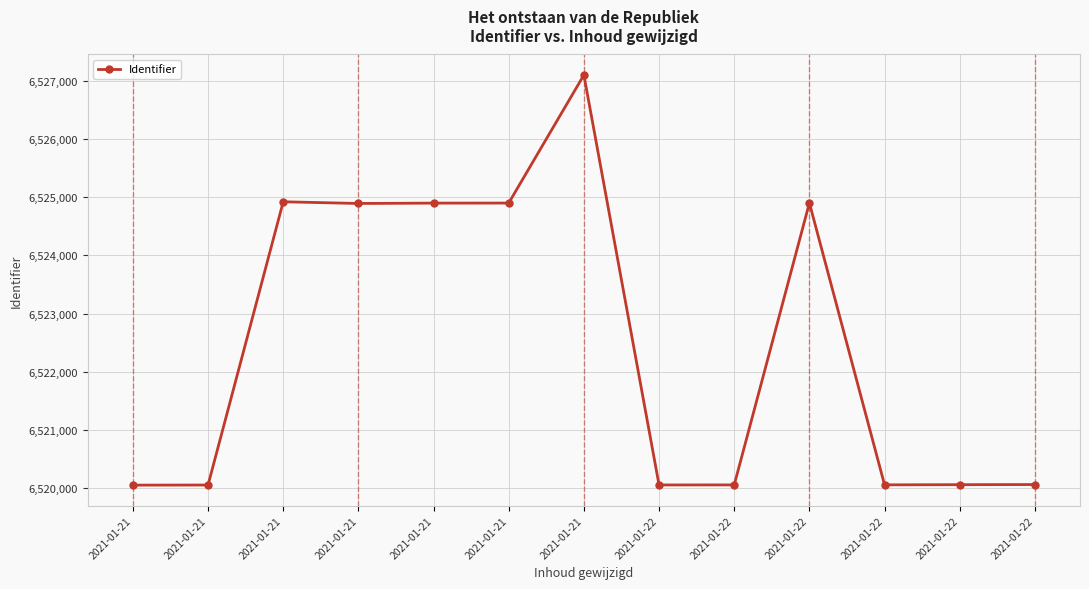

What is the approximate value at 2021-01-21?

6524921